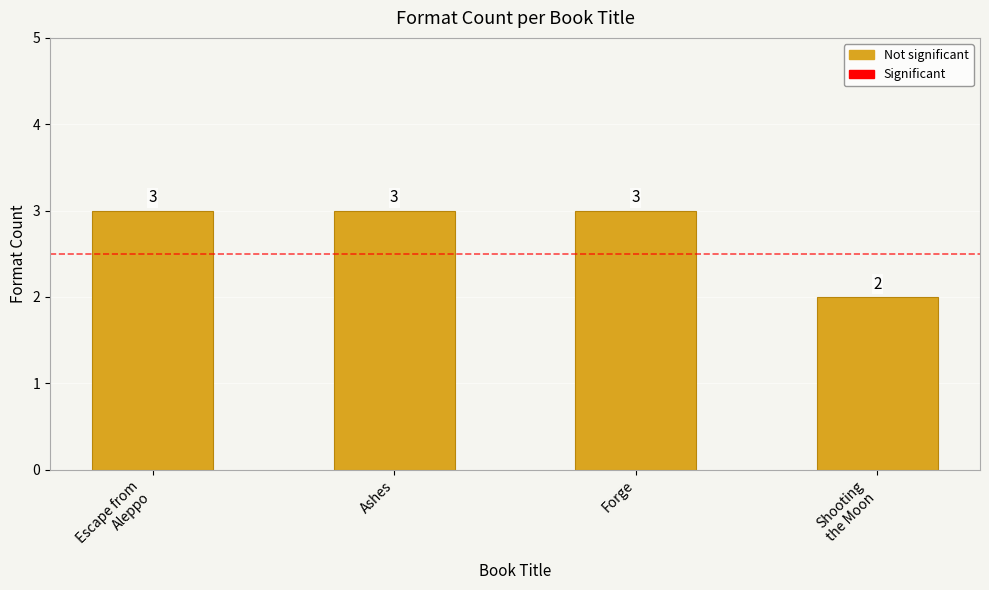

What value does the data have at Shooting
the Moon?

2